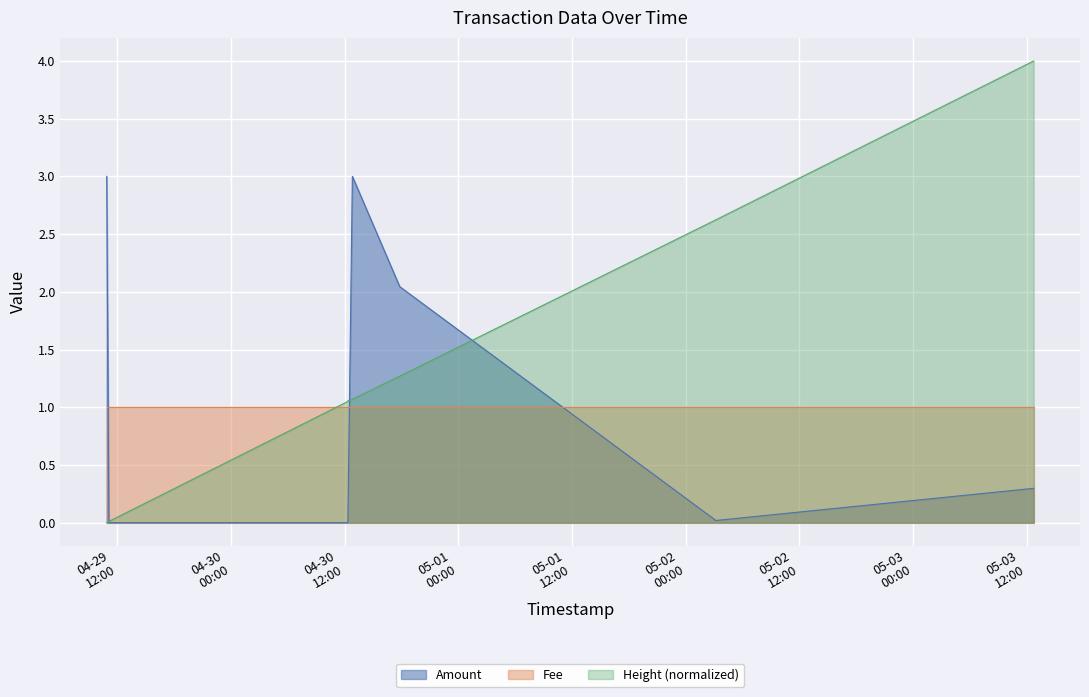

At which category does the data reach its first local valley?

2017-05-02 03:10:46